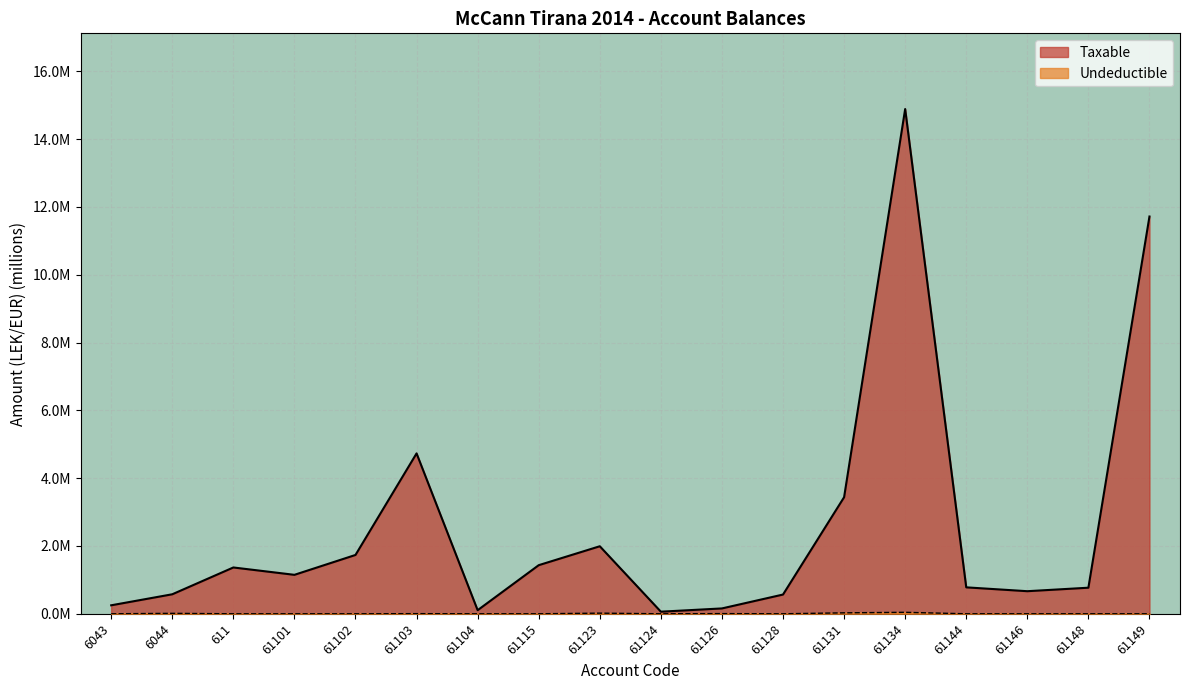

What position from the right is 61131?

6